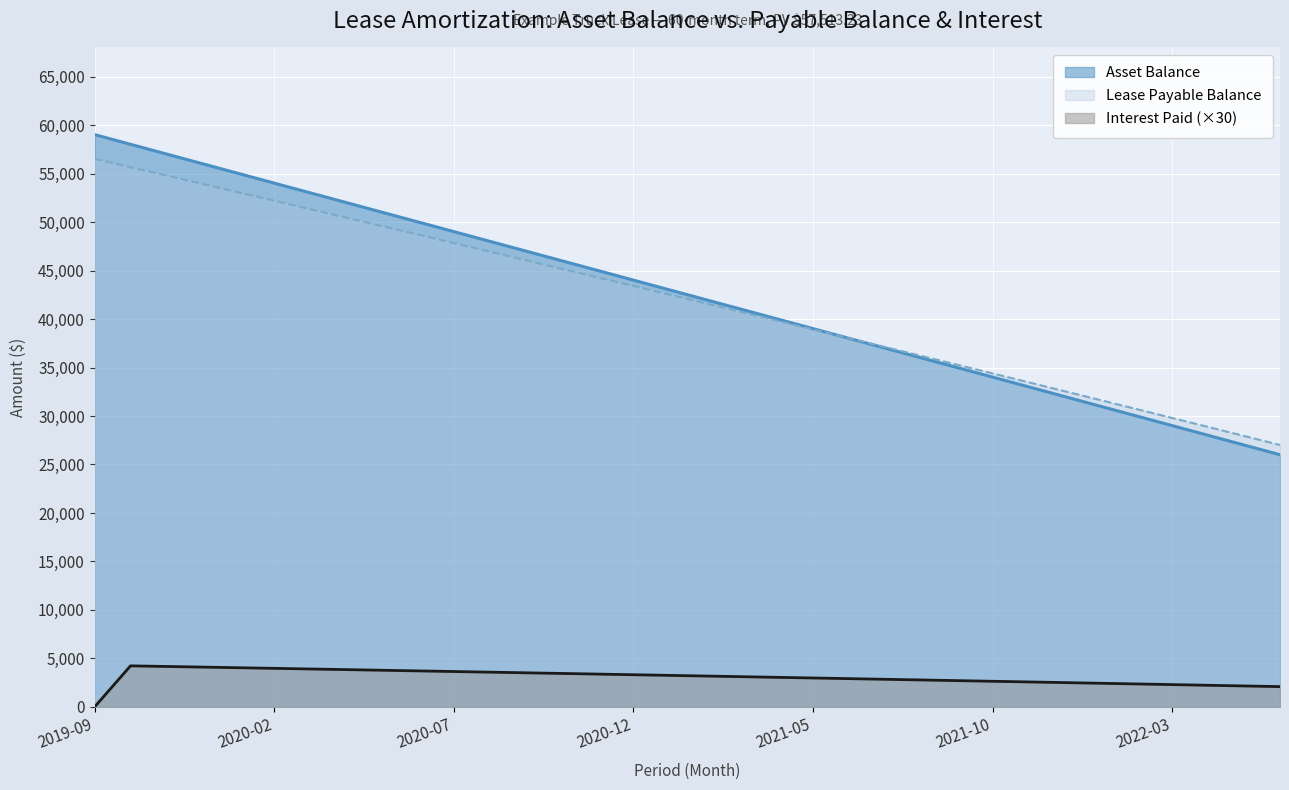

True or false: Lease Payable Balance and Interest Paid intersect in this chart.

False